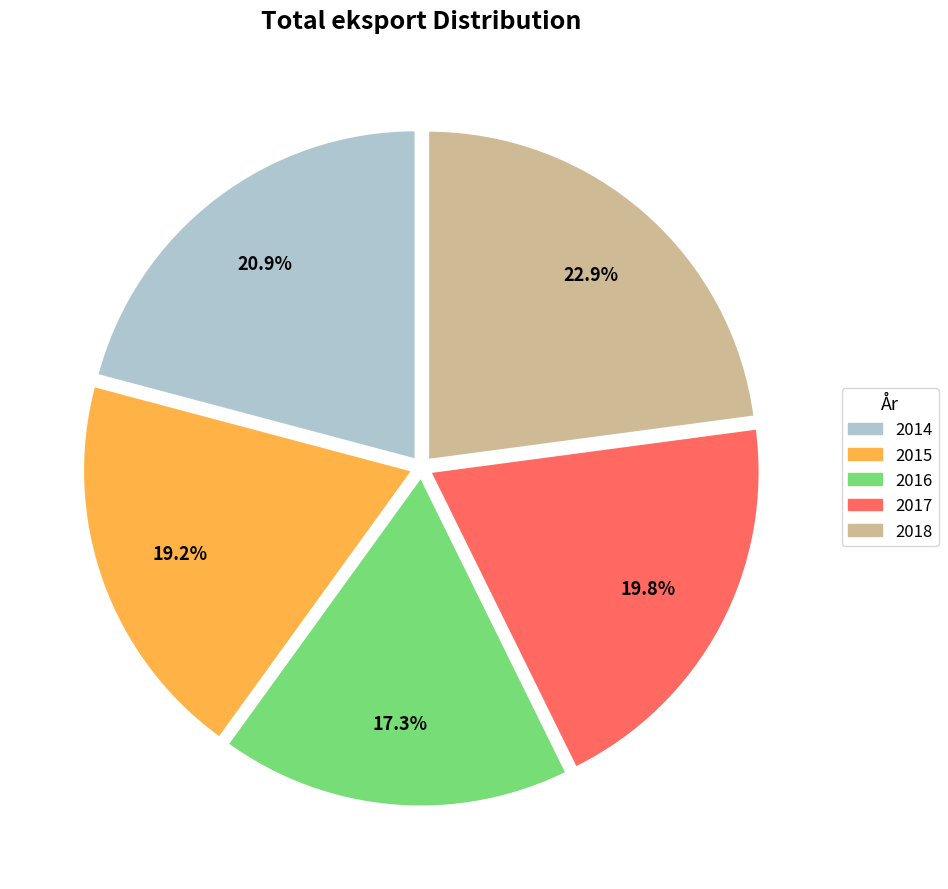

How many slices are in this pie chart?

5